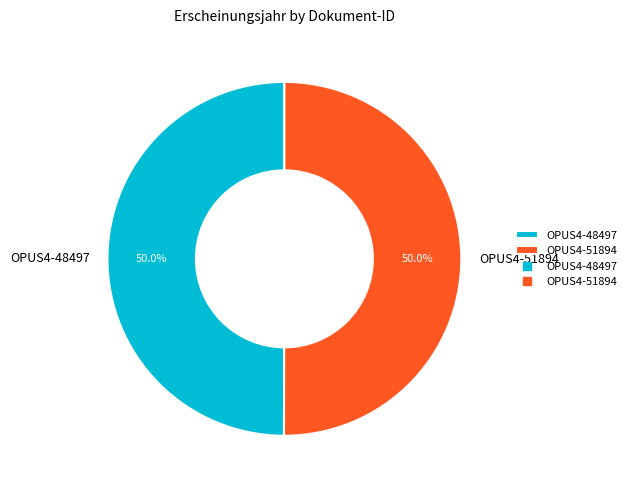

What percentage is NOT represented by OPUS4-51894?

50.0%